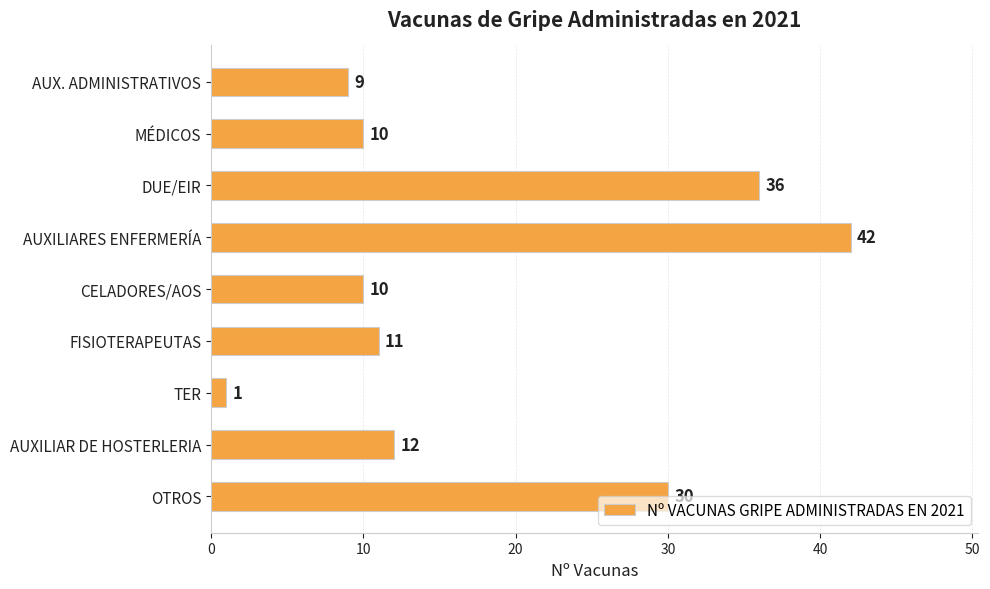

Which has a higher value, TER or DUE/EIR?

DUE/EIR